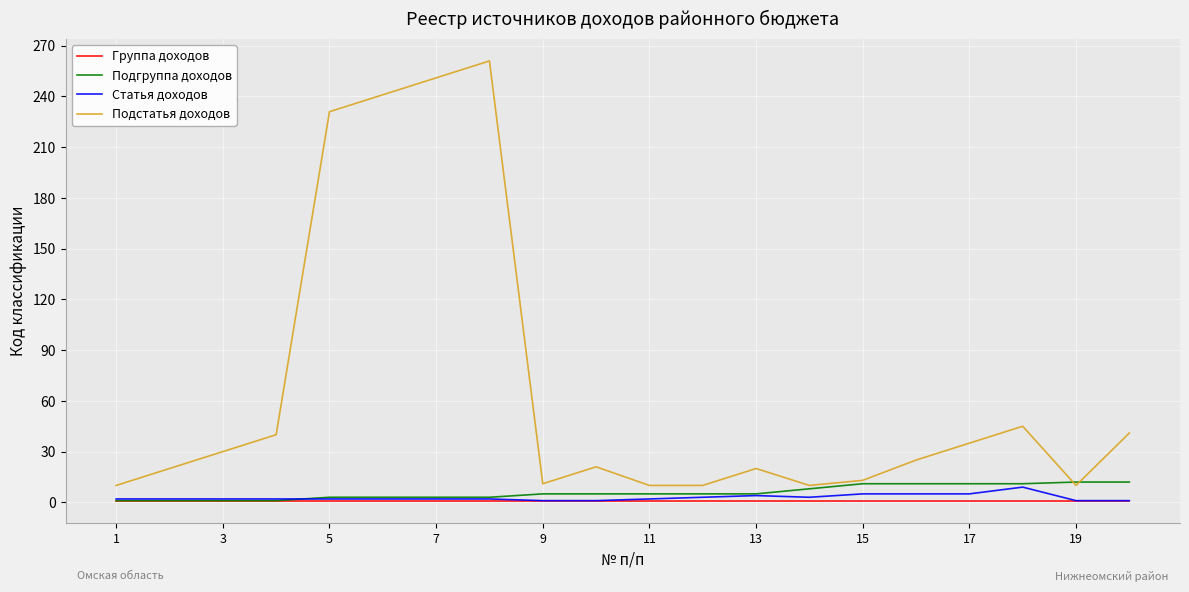

Which series has the largest total across all categories?

Подстатья доходов